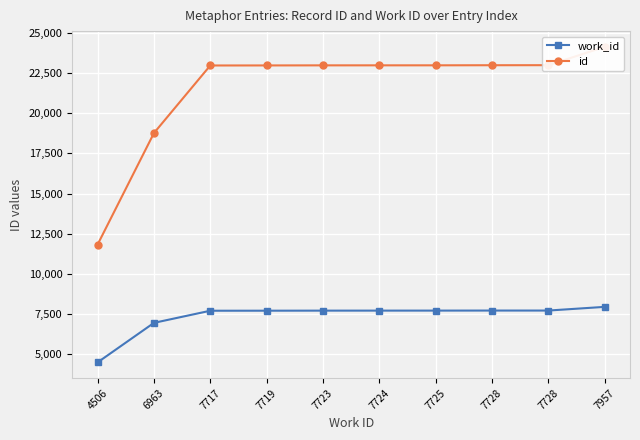

Rank the series by their average value, from highest to lowest.

id, work_id